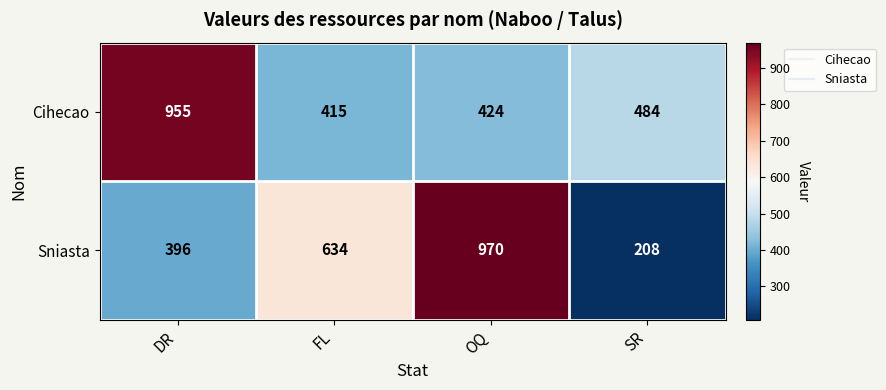

What is the highest value of the Cihecao series?

955